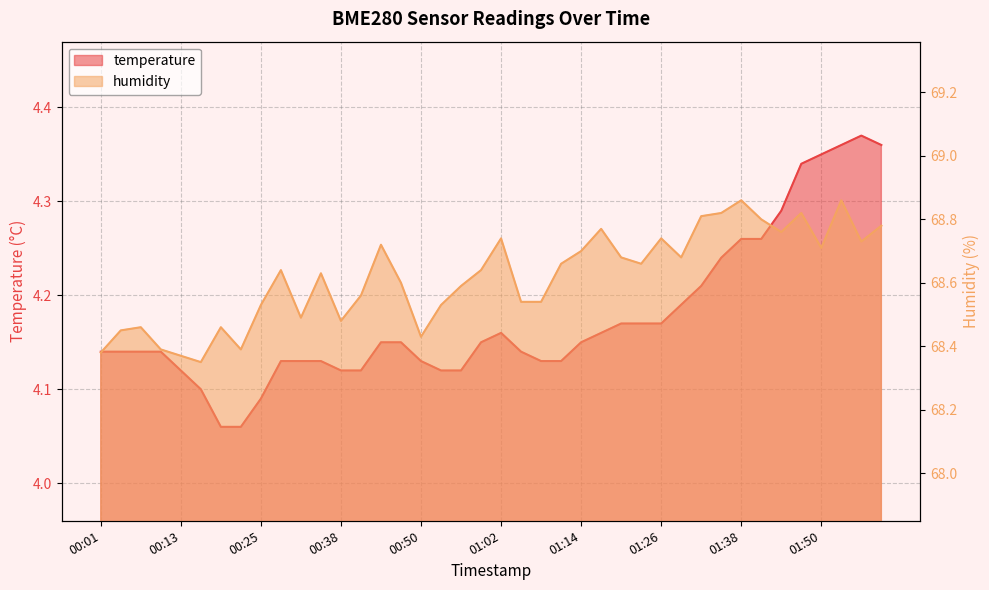

Where is humidity nearest to the value 68?

00:16